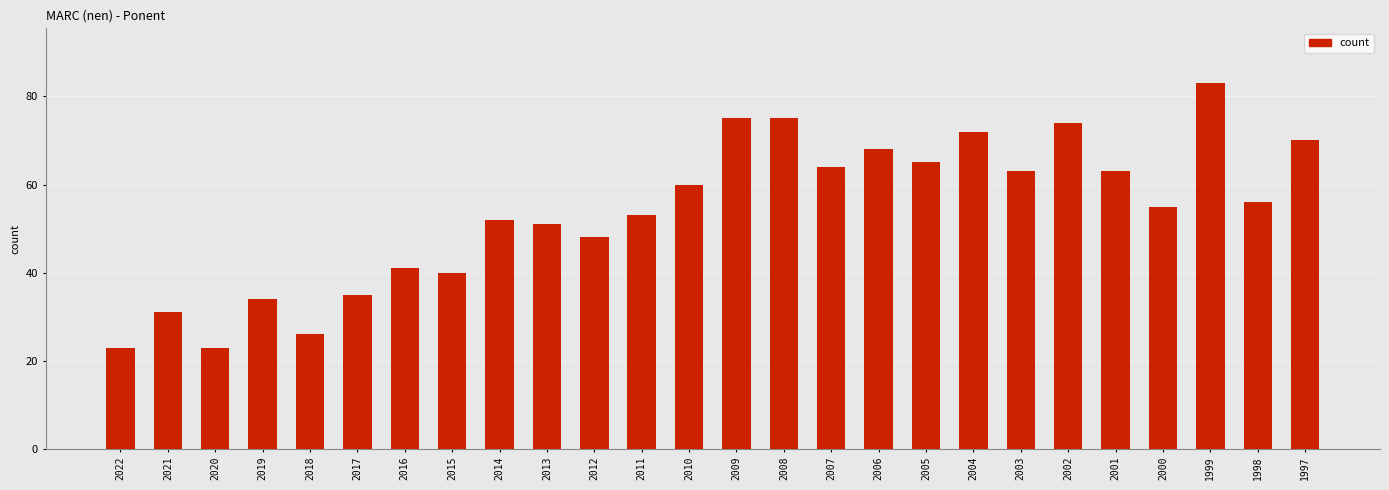

Count the number of data series in this chart.

1